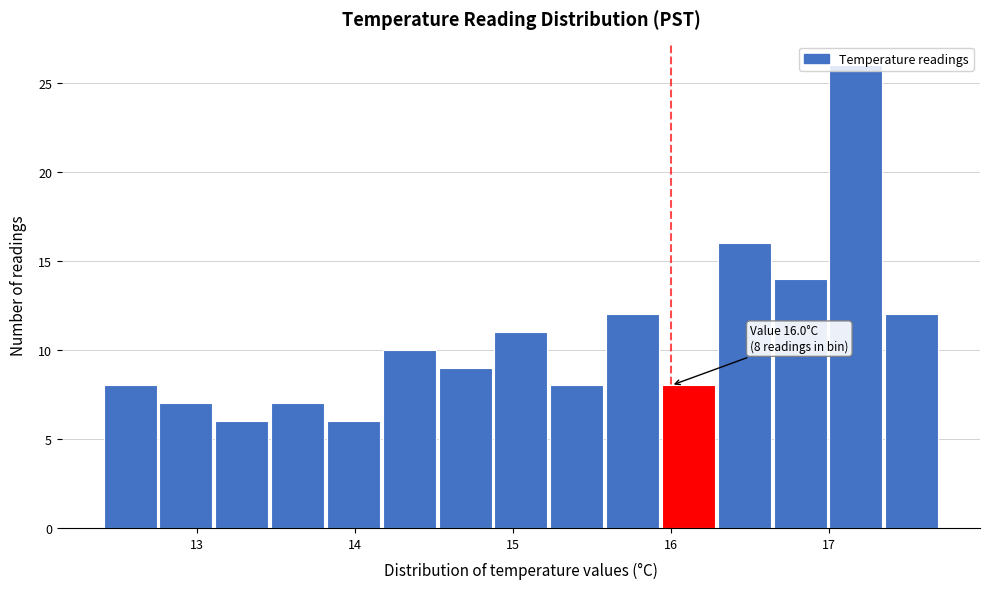

Read against the x-axis, roughly where is the centre of the tallest bar?

17.2